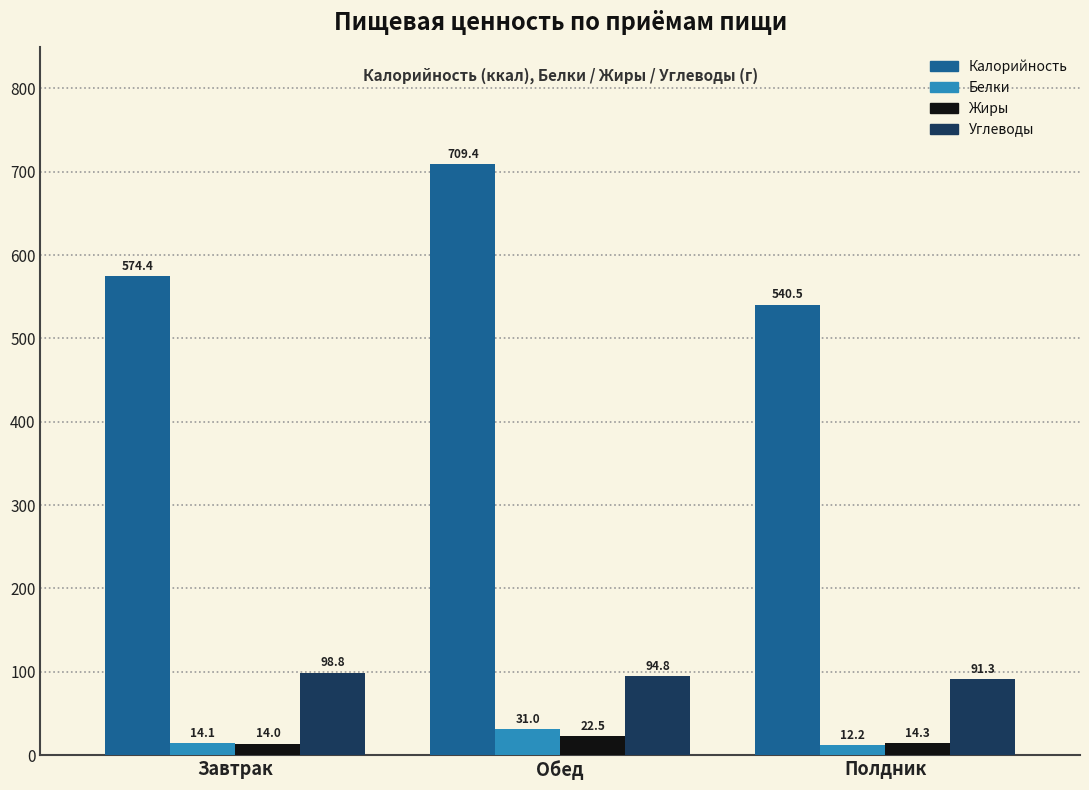

What is the difference between the Углеводы values at Обед and Полдник?

3.4